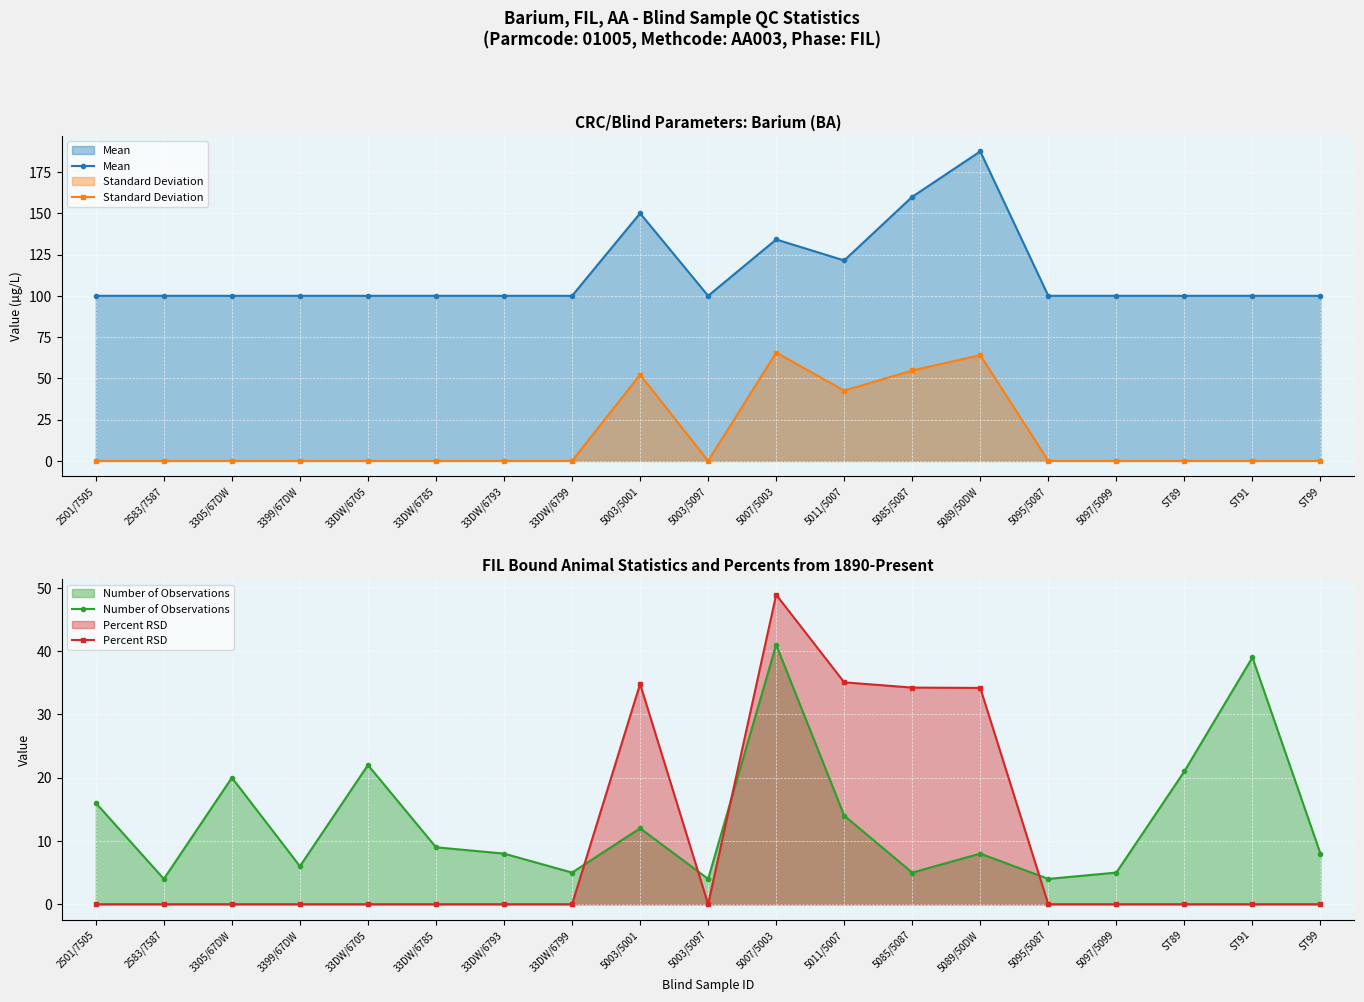

What is the total value across all series at 3399/67DW?

106.0